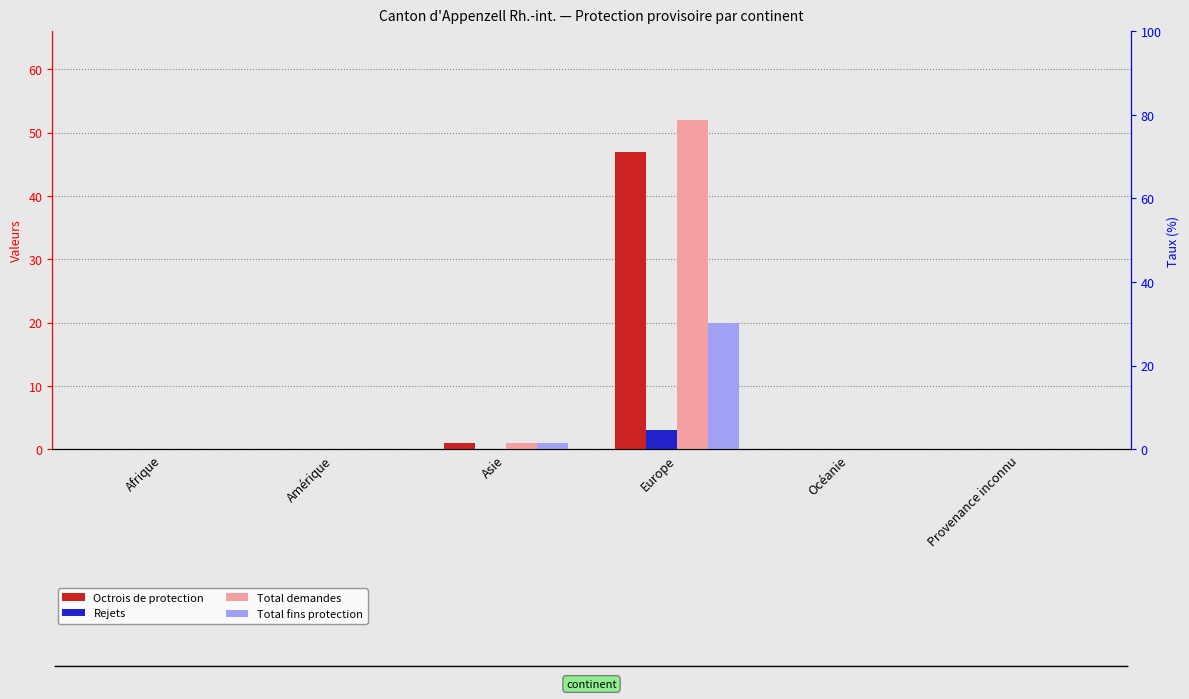

How many Rejets values are between 0 and 1?

5